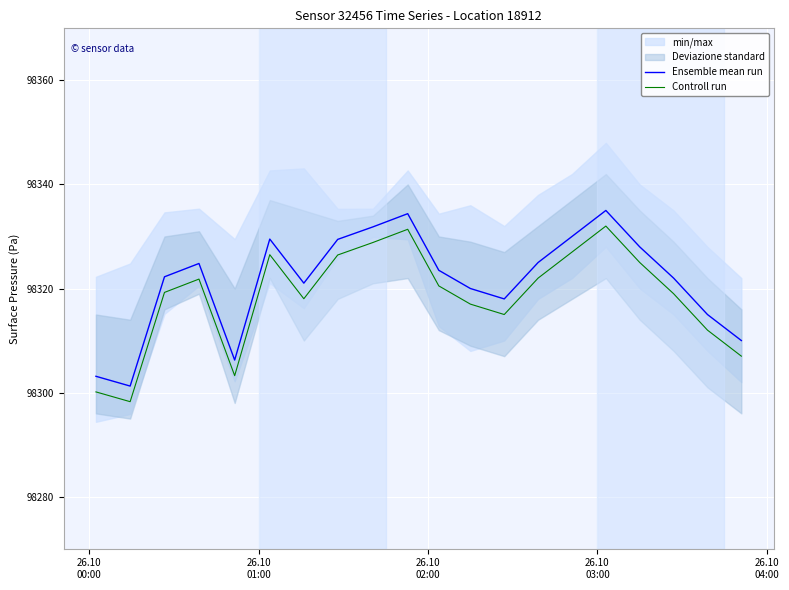

True or false: Controll run and Ensemble mean run intersect in this chart.

False